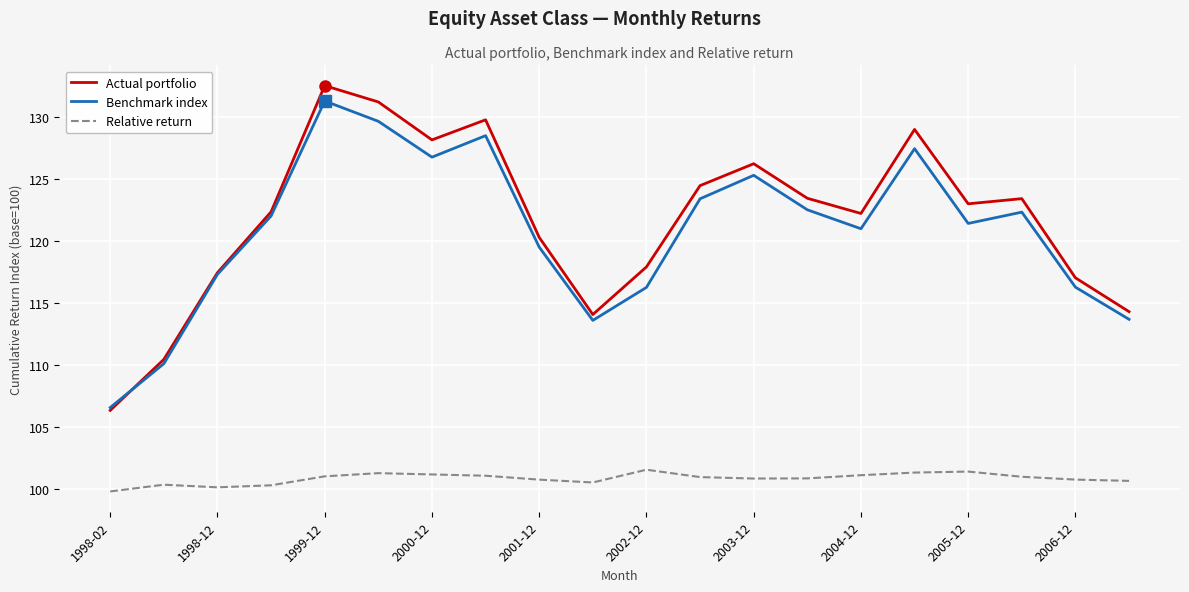

Which series has the widest spread of values?

Actual portfolio